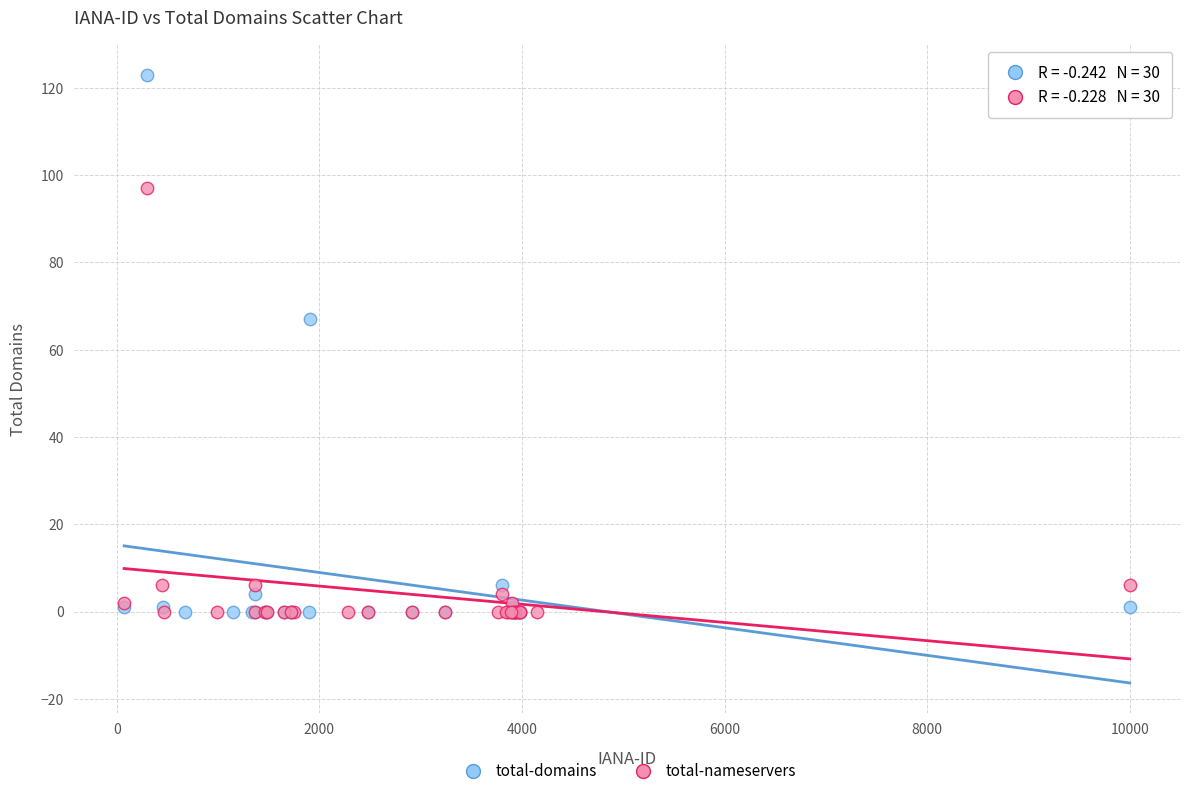

Which series contains the highest Y value?

total-domains